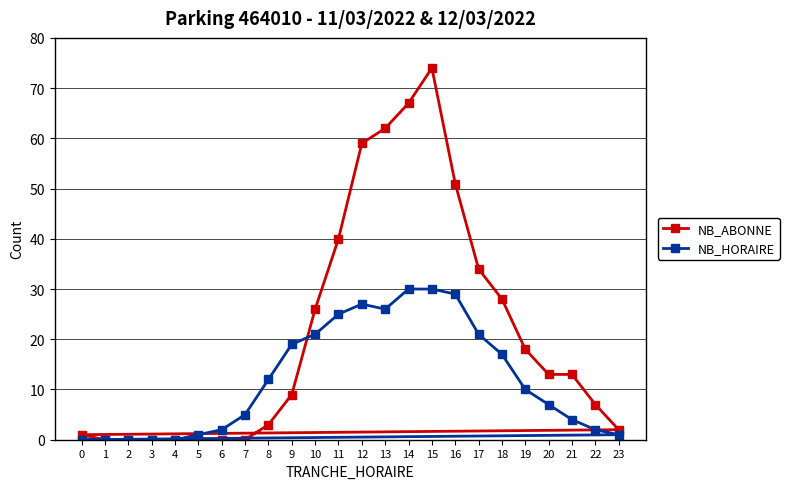

The NB_HORAIRE series shows 0 at 5. True or false?

False